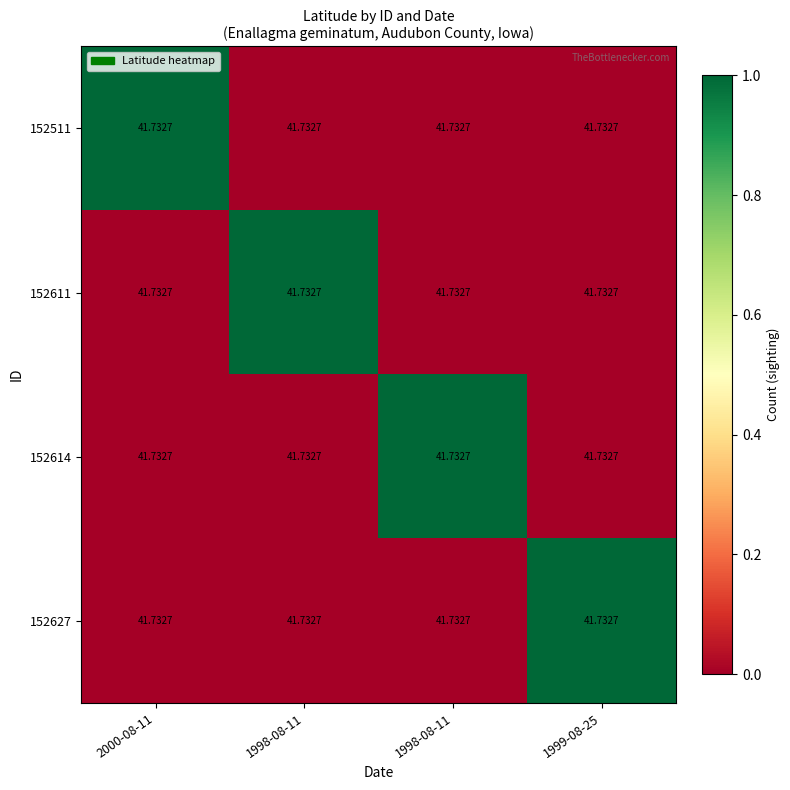

True or false: 152611 has a value of 0 at 1998-08-11.

False